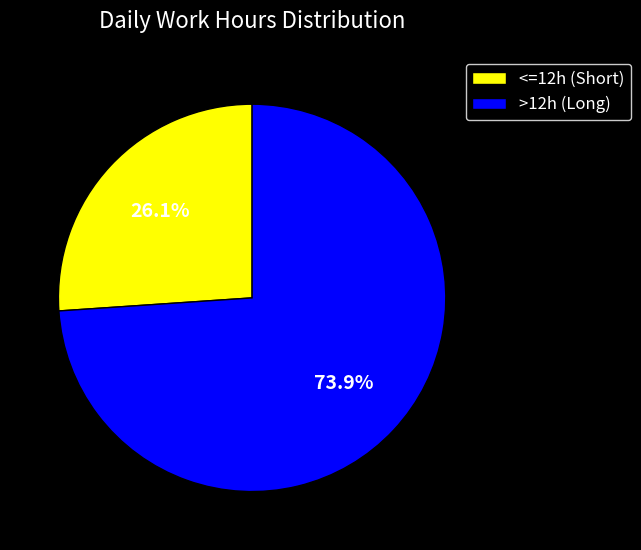

Is there any slice that represents more than half of the pie?

Yes